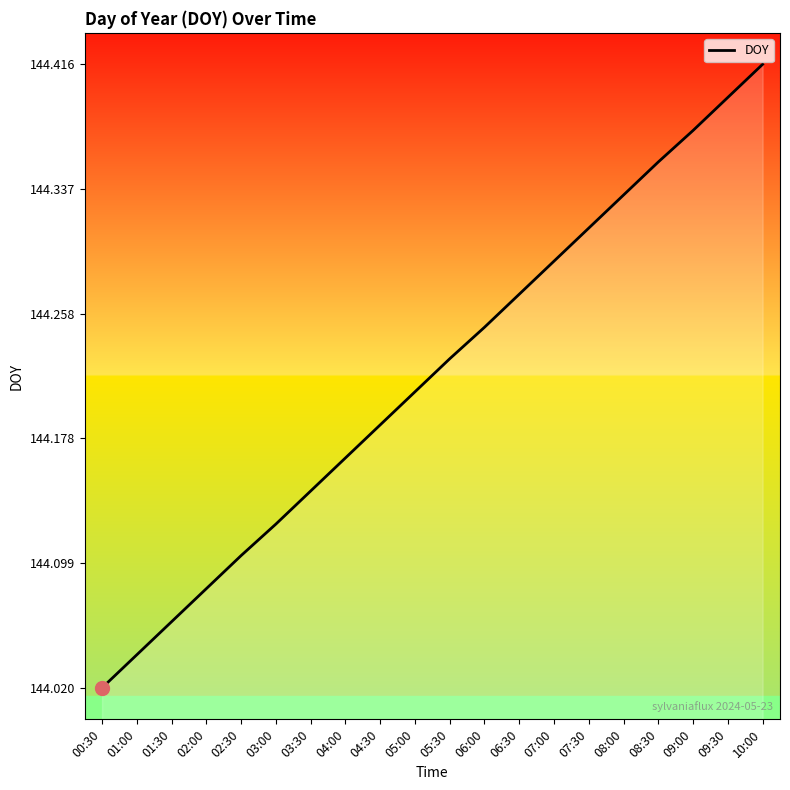

Does the chart display data point markers on the line(s)?

No